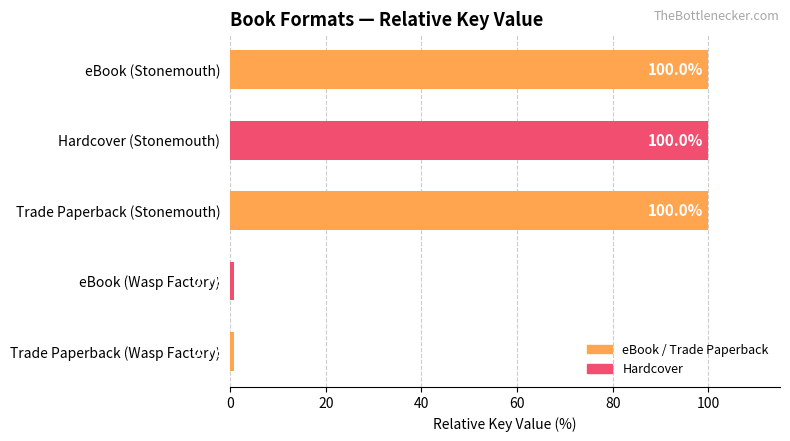

Reading top to bottom, what are all the values shown in this chart?

eBook (Stonemouth)=100.0	Hardcover (Stonemouth)=100.0	Trade Paperback (Stonemouth)=100.0	eBook (Wasp Factory)=0.7	Trade Paperback (Wasp Factory)=0.7